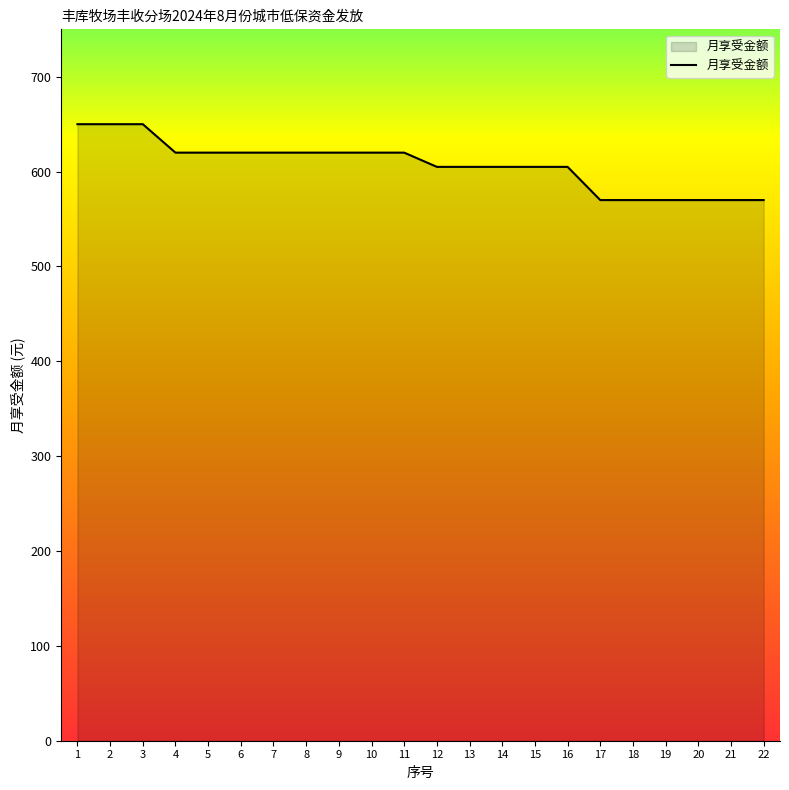

What is the change in value from 6 to 13?

-15